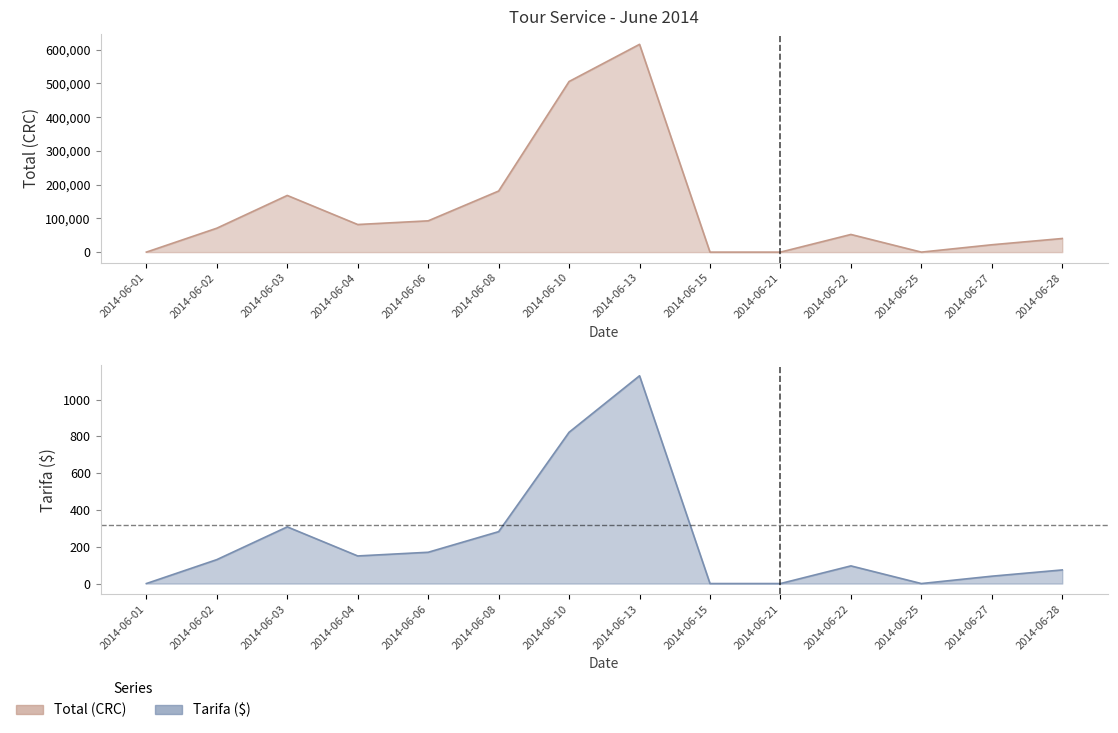

At 2014-06-10, list the series in order from largest to smallest.

TOTAL, TARIFA